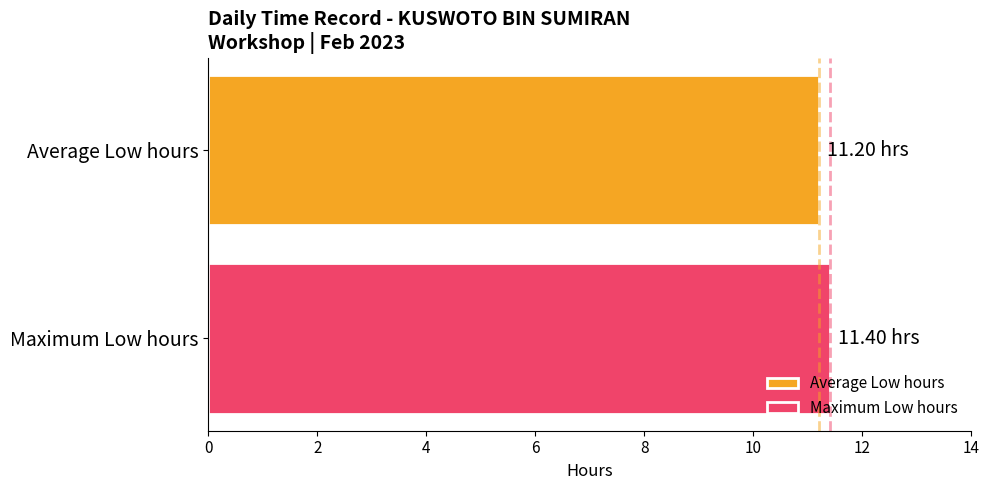

Which series has the largest range (max minus min)?

Average Low hours